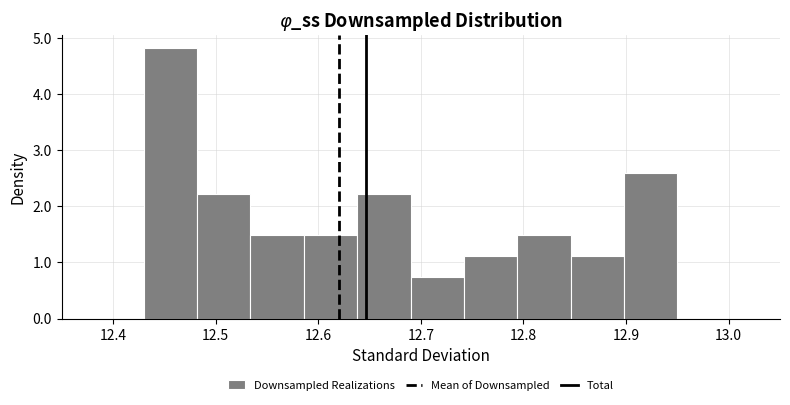

Reading left to right, transcribe this chart: for each bar, give the range it covers on the x-axis and its height. Neither the bar edges nor the heights are printed on the chart, so give them approximately, as read against the axes.

12.430 to 12.482: 4.8
12.482 to 12.534: 2.2
12.534 to 12.586: 1.5
12.586 to 12.638: 1.5
12.638 to 12.690: 2.2
12.690 to 12.742: 0.7
12.742 to 12.794: 1.1
12.794 to 12.846: 1.5
12.846 to 12.898: 1.1
12.898 to 12.950: 2.6